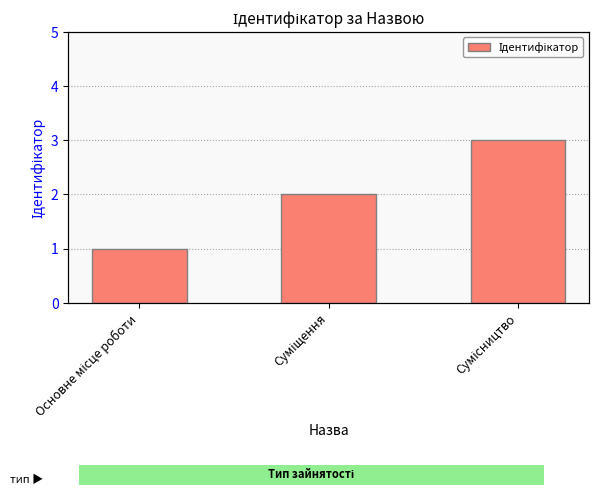

How many data points are less than 2?

1